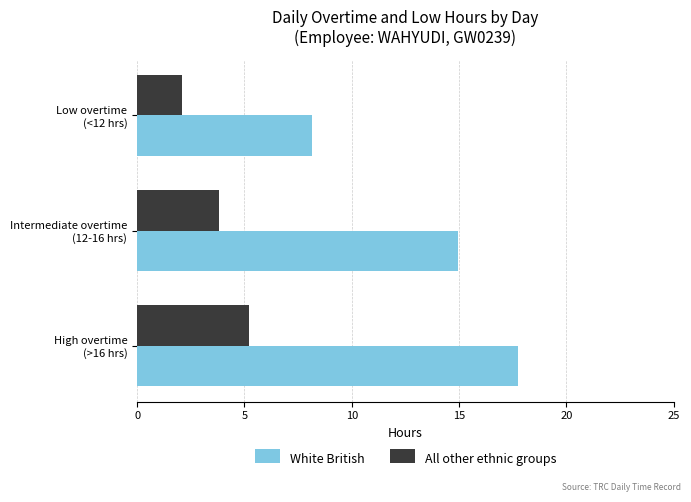

What are all the series names shown in the legend?

White British, All other ethnic groups